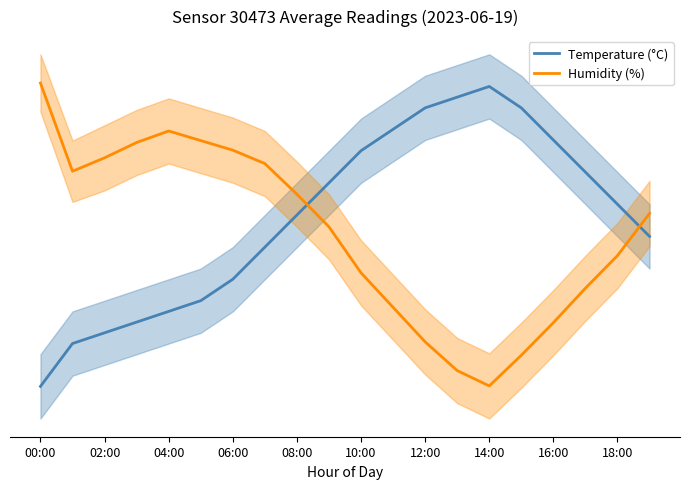

At which label does Humidity (%) first exceed 21?

00:00